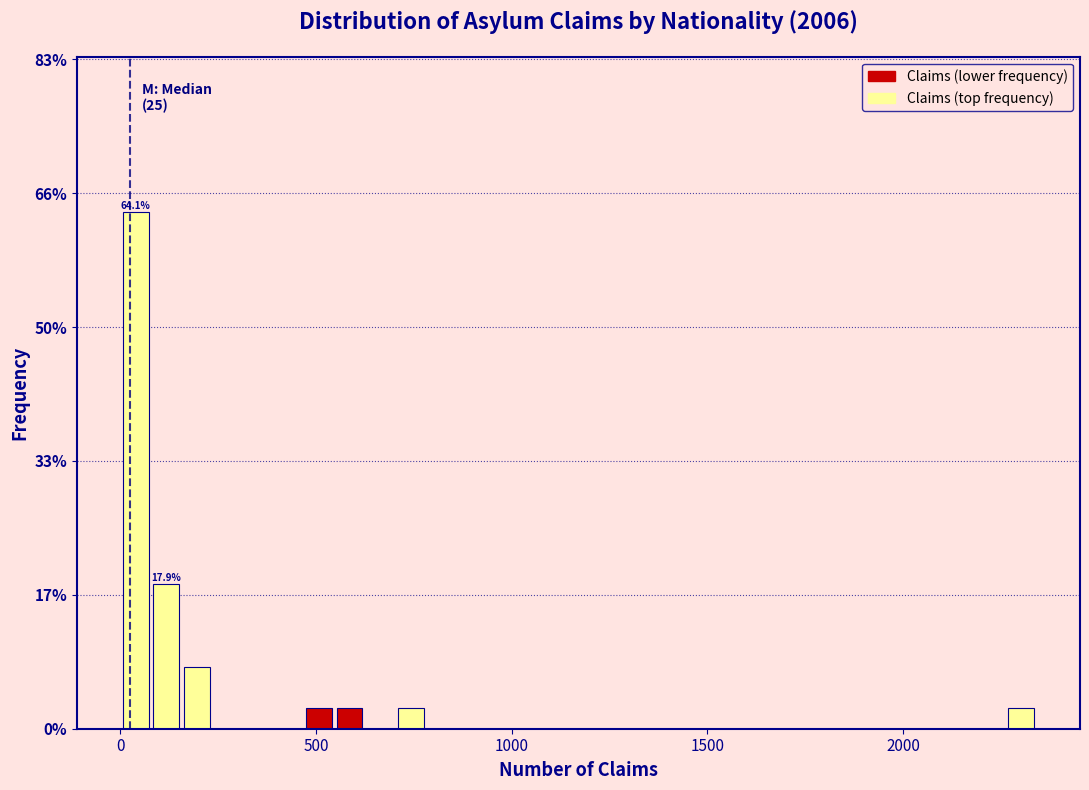

Read against the x-axis, roughly where is the centre of the tallest bar?

50